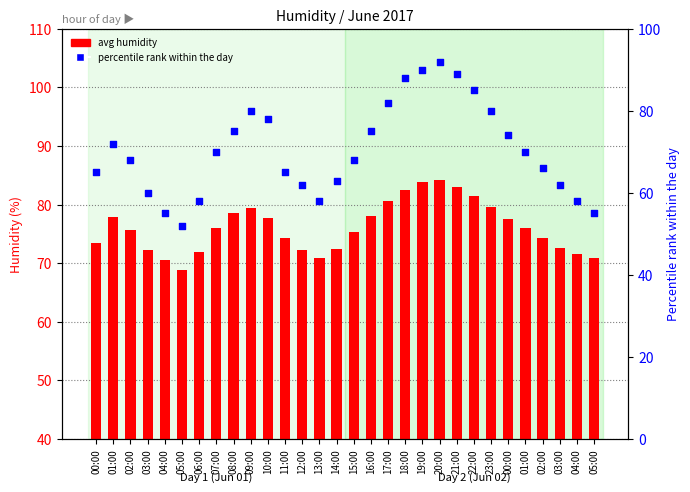

Which series has the largest Y range (max minus min)?

percentile rank within the day